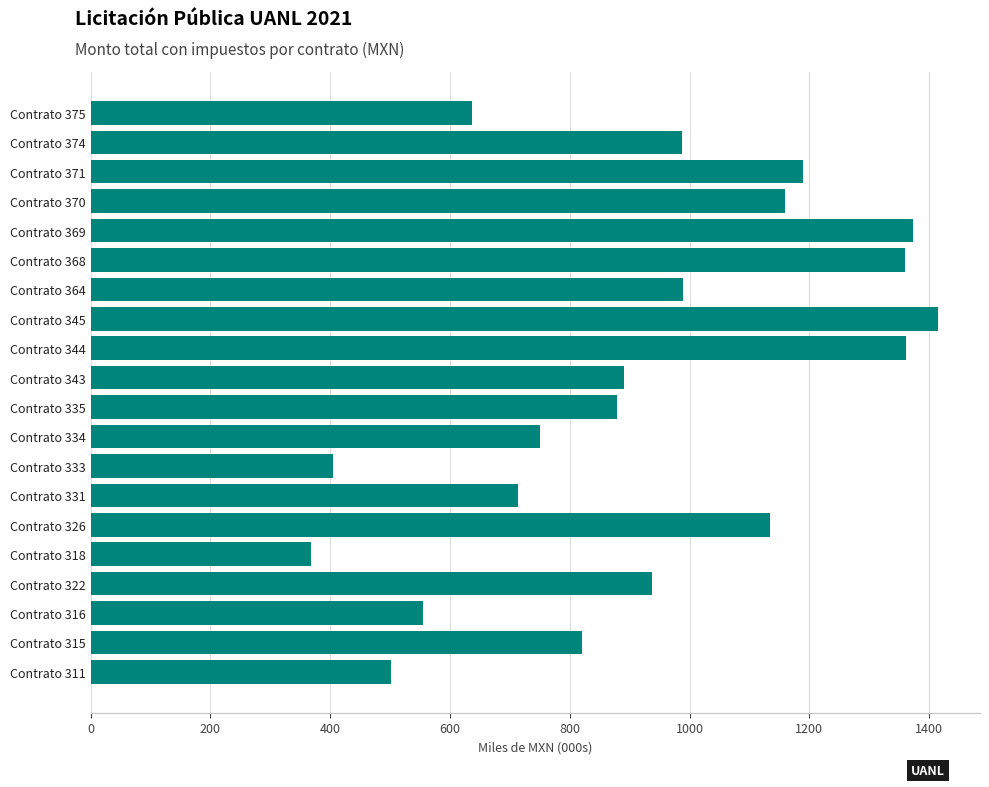

What is the maximum value shown in the chart?

1414.2